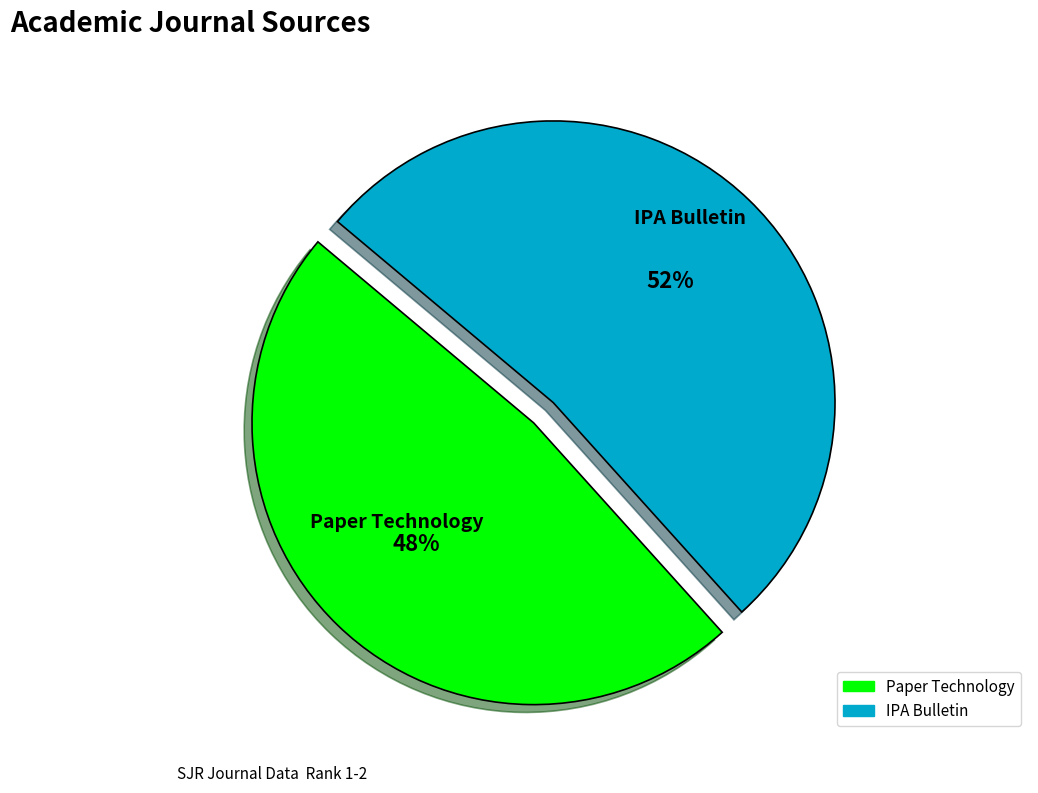

True or false: Paper Technology accounts for 48% of the total.

True